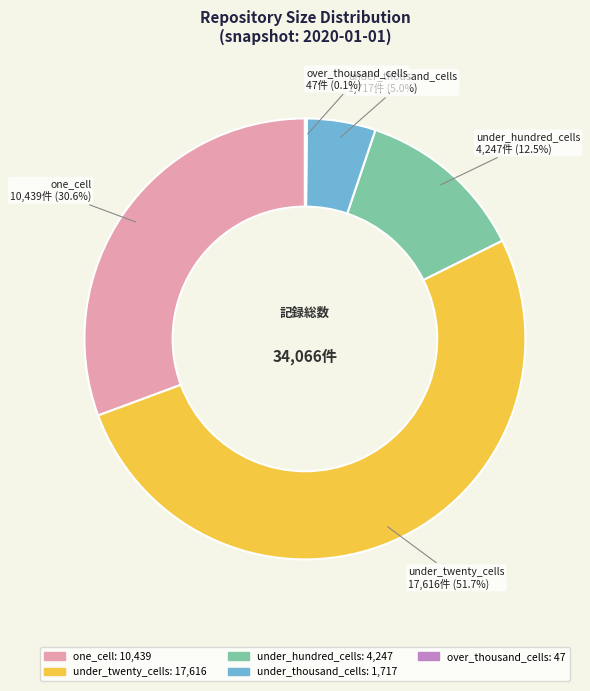

What percentage is the under_twenty_cells slice, to the nearest percent?

52%